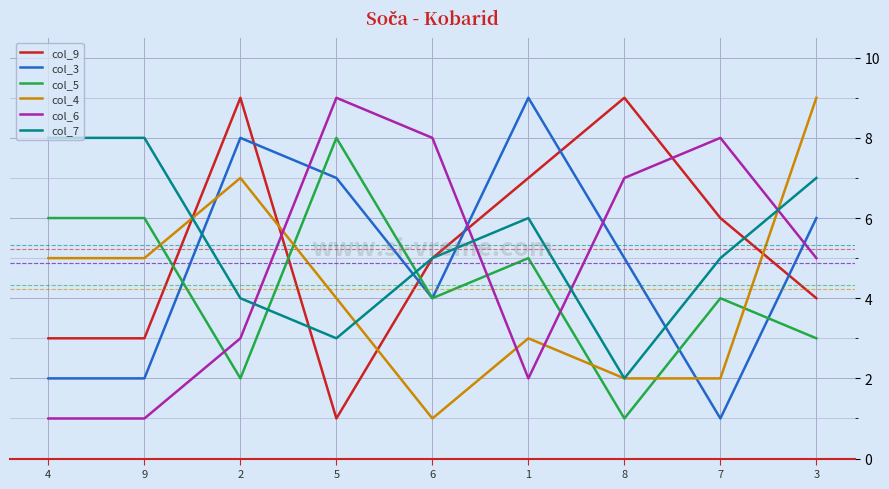

True or false: col_6 and col_3 intersect in this chart.

True